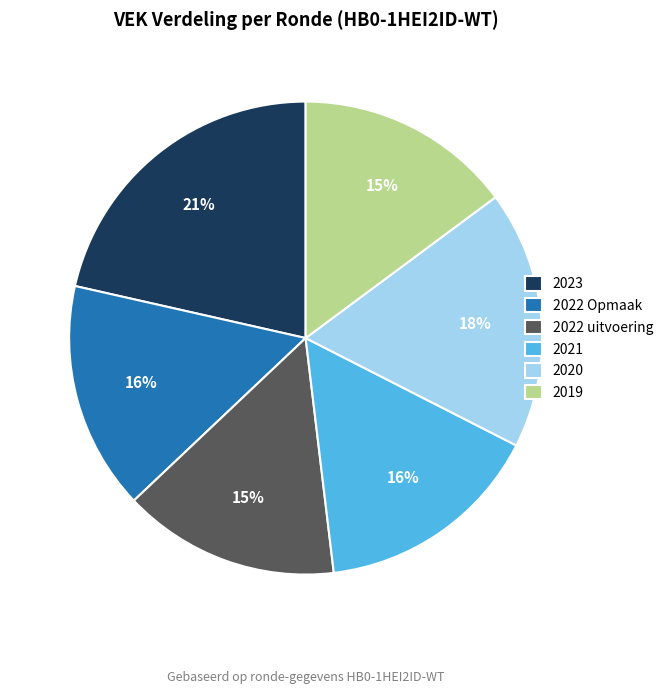

Is there a majority slice in this chart?

No